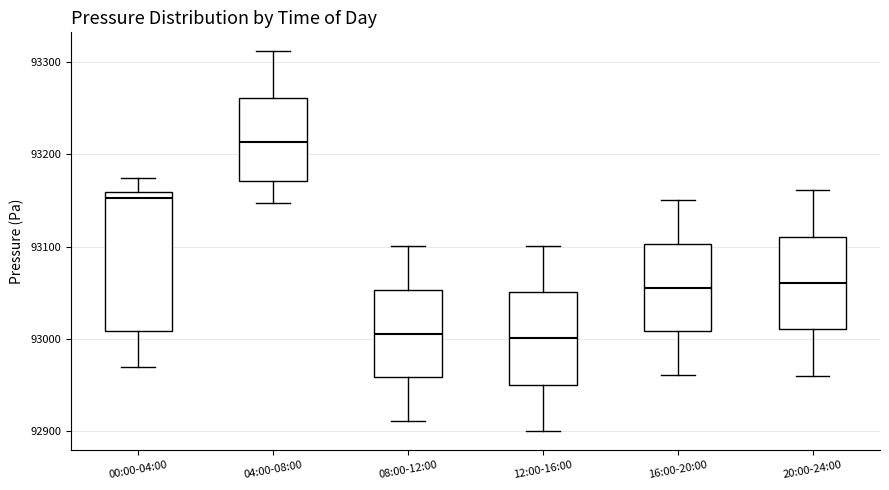

Reading left to right, transcribe this box plot: for each box, give where its median line is, the range the box spans, and where its two whiskers end, as read against the y-axis. The values are not printed on the chart, so give them approximately, as read against the axis.

00:00-04:00: median 93150, box 93010 to 93160, whiskers 92970 to 93170
04:00-08:00: median 93210, box 93170 to 93260, whiskers 93150 to 93310
08:00-12:00: median 93010, box 92960 to 93050, whiskers 92910 to 93100
12:00-16:00: median 93000, box 92950 to 93050, whiskers 92900 to 93100
16:00-20:00: median 93060, box 93010 to 93100, whiskers 92960 to 93150
20:00-24:00: median 93060, box 93010 to 93110, whiskers 92960 to 93160